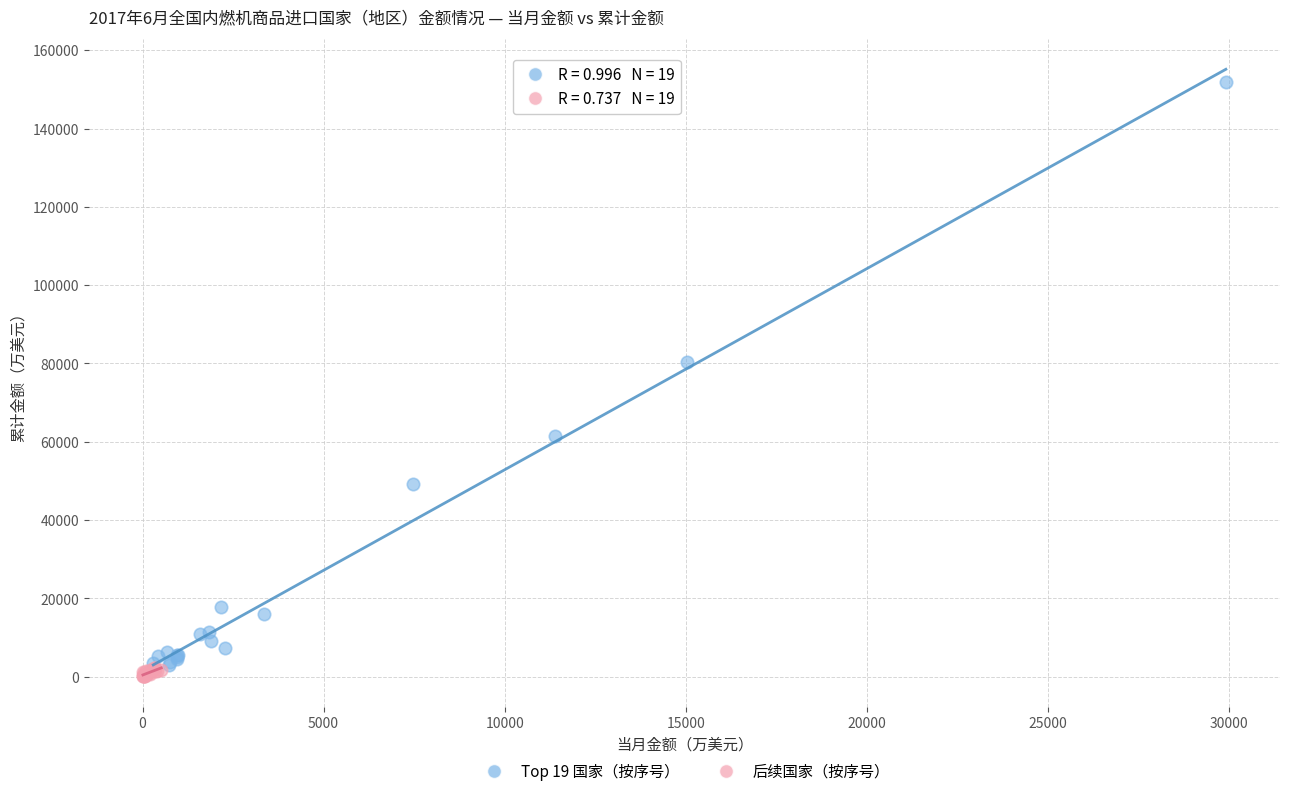

Which series contains the highest Y value?

Top 19 国家（按序号）